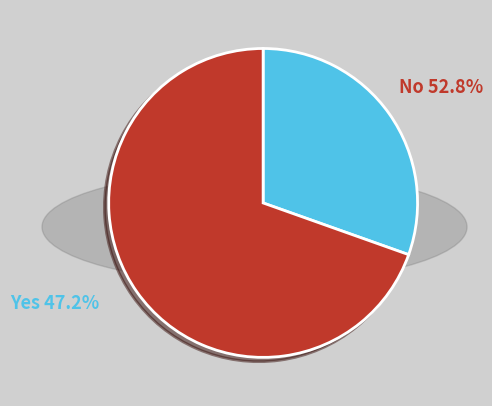

Is there a majority slice in this chart?

Yes